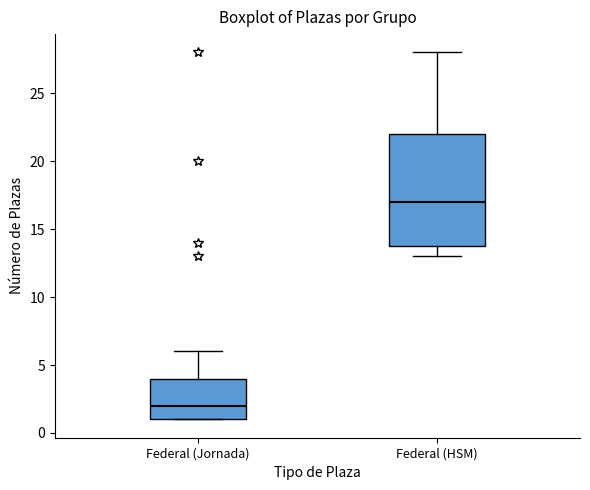

Reading left to right, read every box against the y-axis: the position of its median line, the range the box covers, and the ends of its whiskers. The values are not printed on the chart, so give them approximately, as read against the axis.

Federal (Jornada): median 2, box 1 to 4, whiskers 1 to 6
Federal (HSM): median 17, box 14 to 22, whiskers 13 to 28